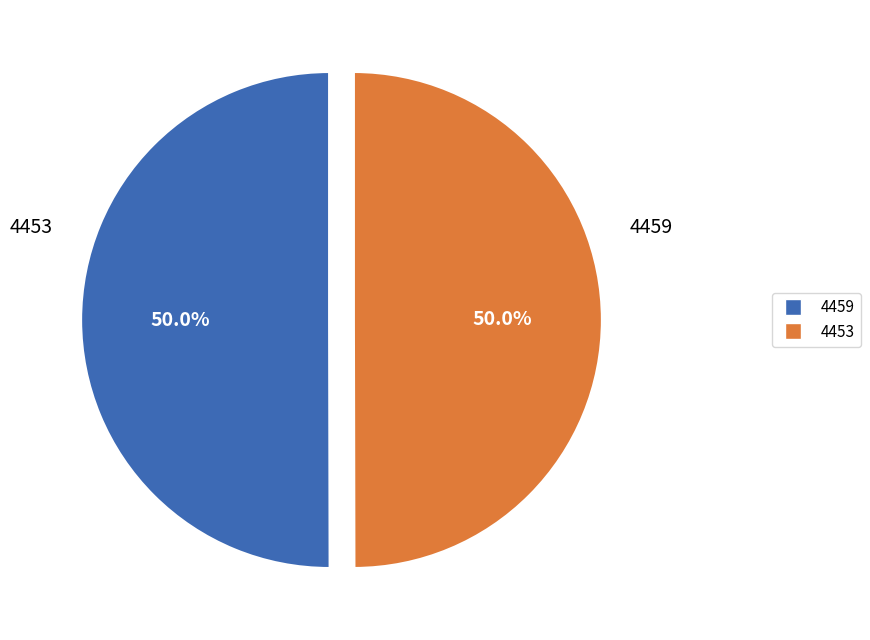

To the nearest percent, what is the combined percentage of 4459 and 4453?

100%